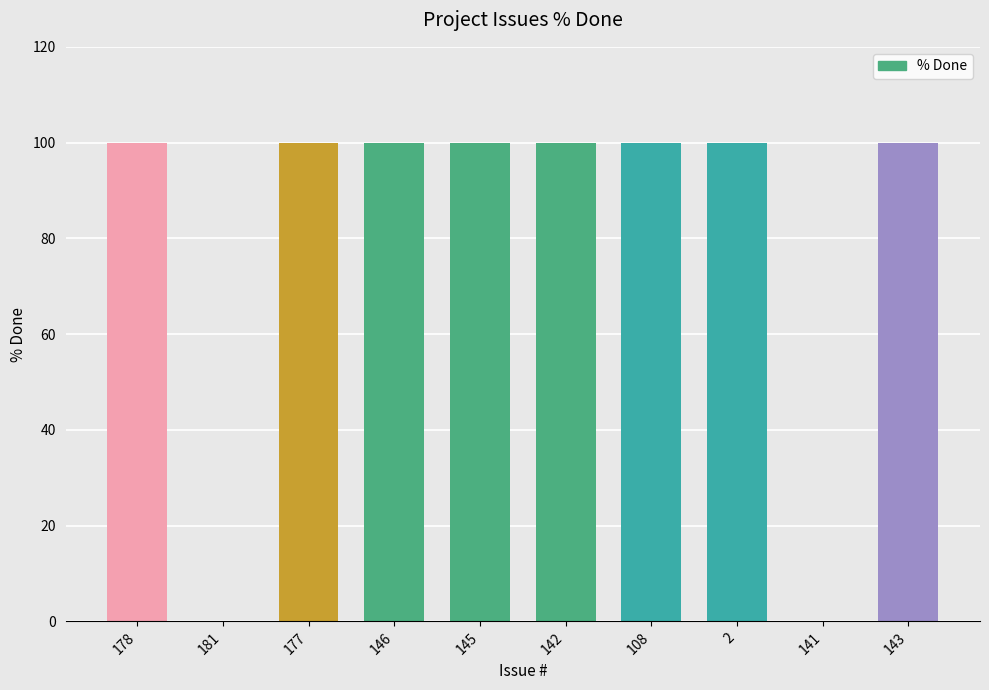

How many series are shown in this chart?

1